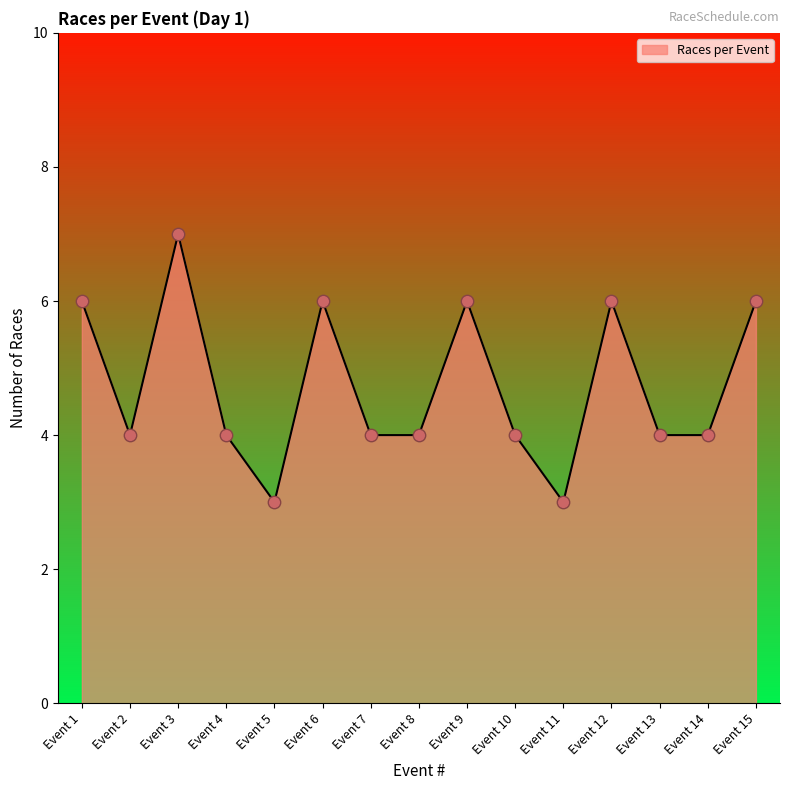

What is the ratio of the value at Event 9 to the value at Event 10?

1.5